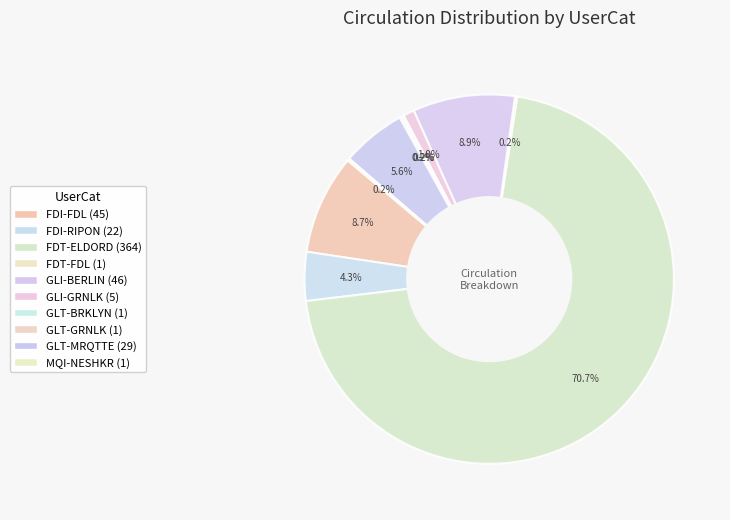

Which slice is the largest?

FDT-ELDORD